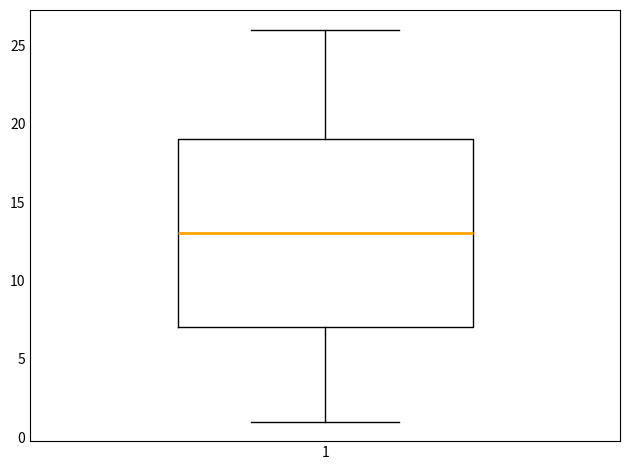

Where is the upper edge of the box at x = 1 on the y-axis? The values are not printed on the chart, so give them approximately, as read against the axis.

19